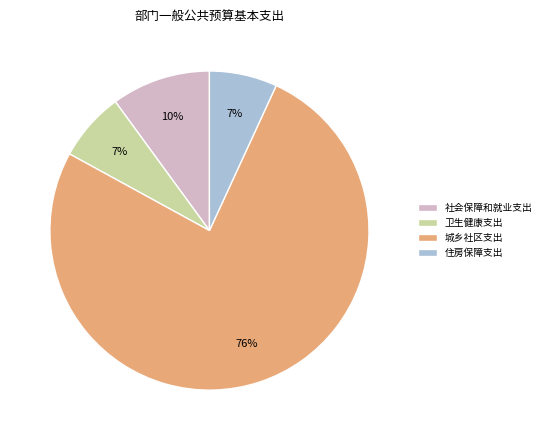

Is it true that 卫生健康支出 is 7% of the pie?

True